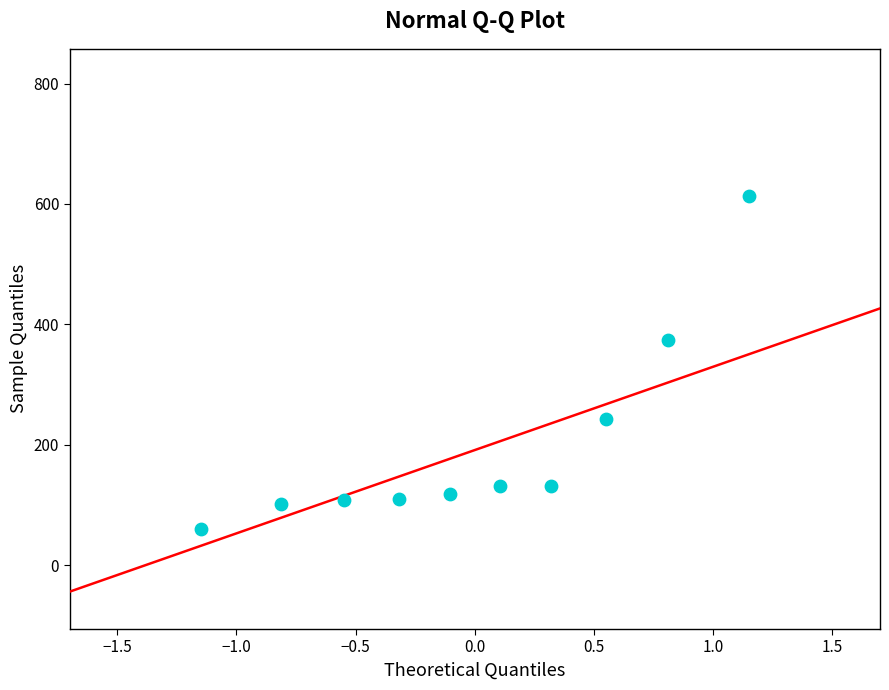

What is the range of X values (max minus min)?

3.5